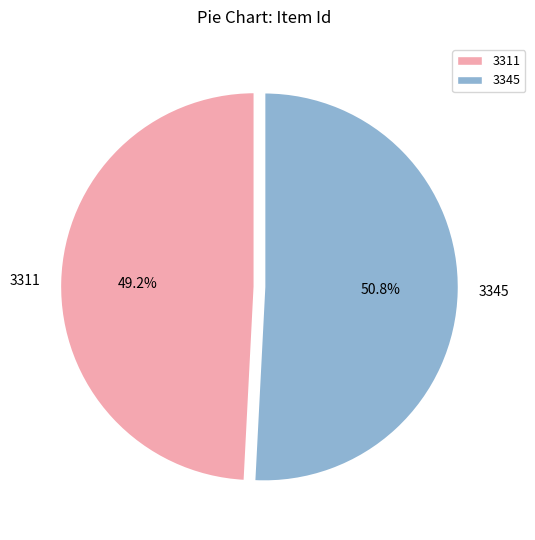

Is it true that 3345 is 51% of the pie?

True